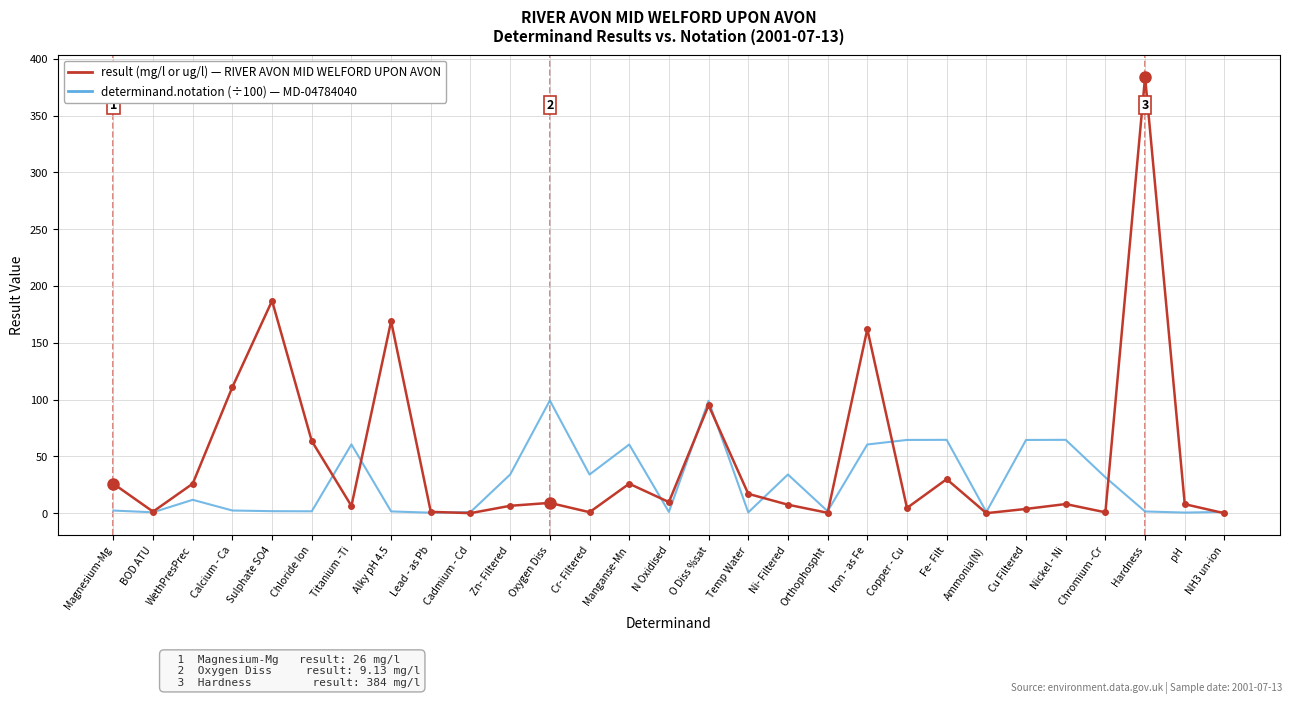

At which category does the chart reach its peak across all series?

Hardness